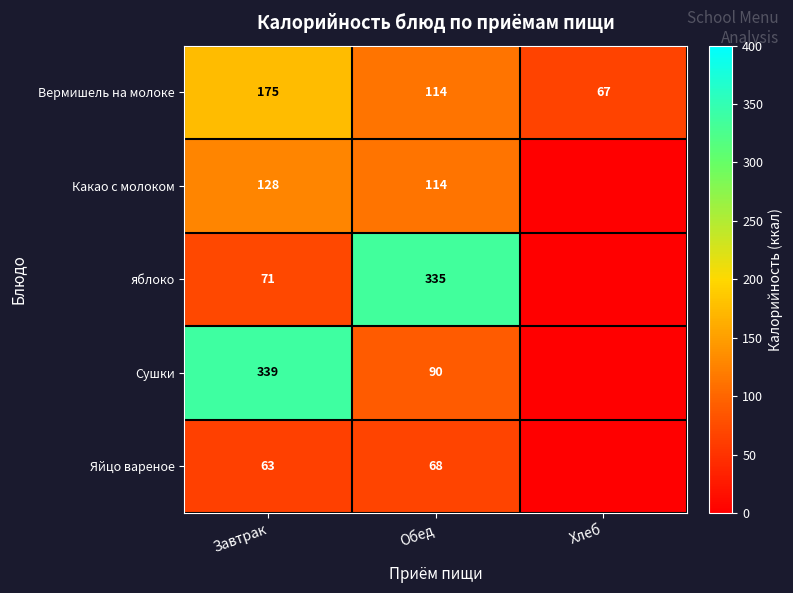

Where is Вермишель на молоке nearest to the value 121?

Обед